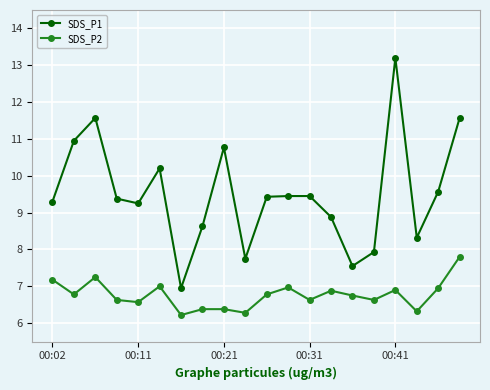

What is the sum of all SDS_P1 values?

190.1